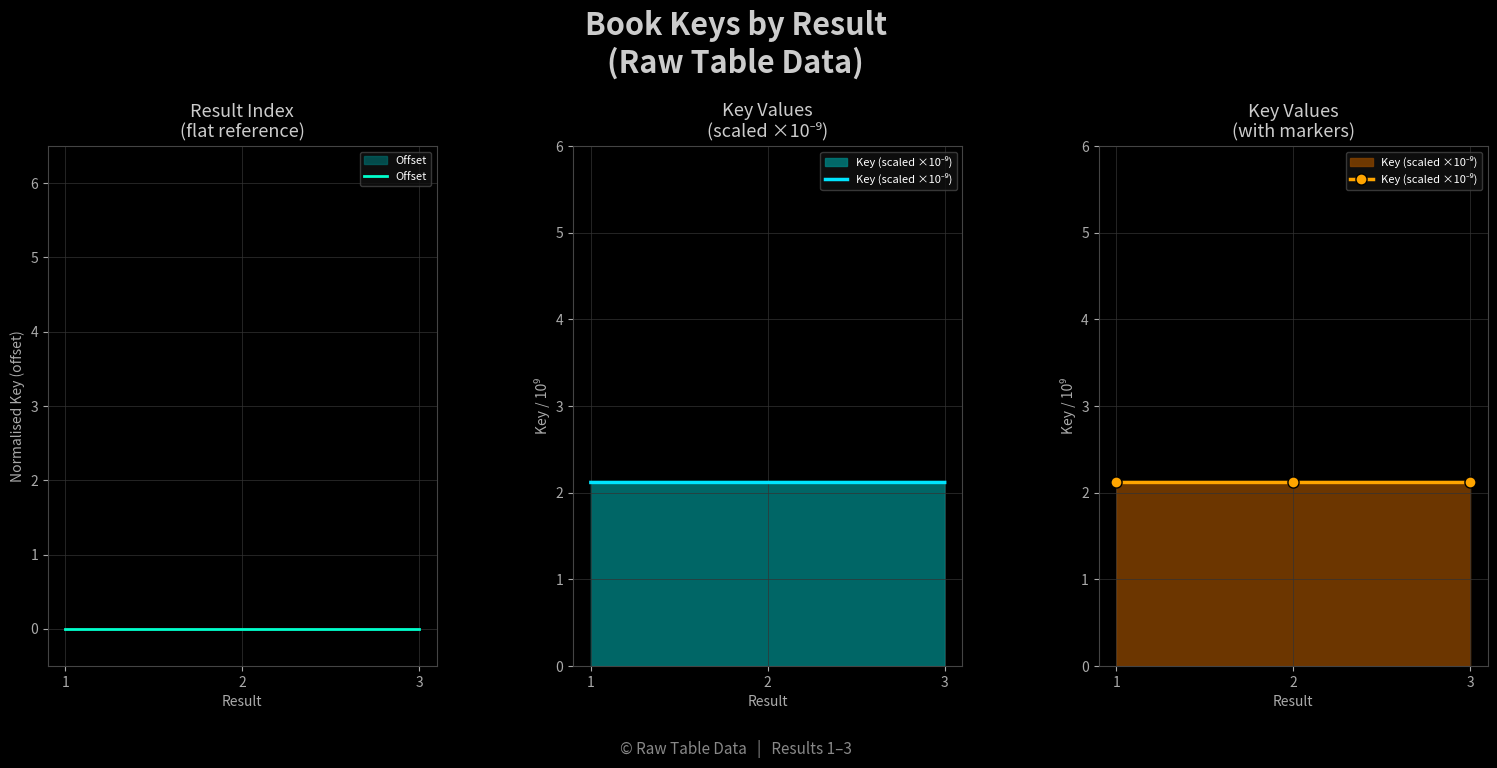

Which series changed the most between 2 and 3?

Key (scaled ×10⁻⁹)